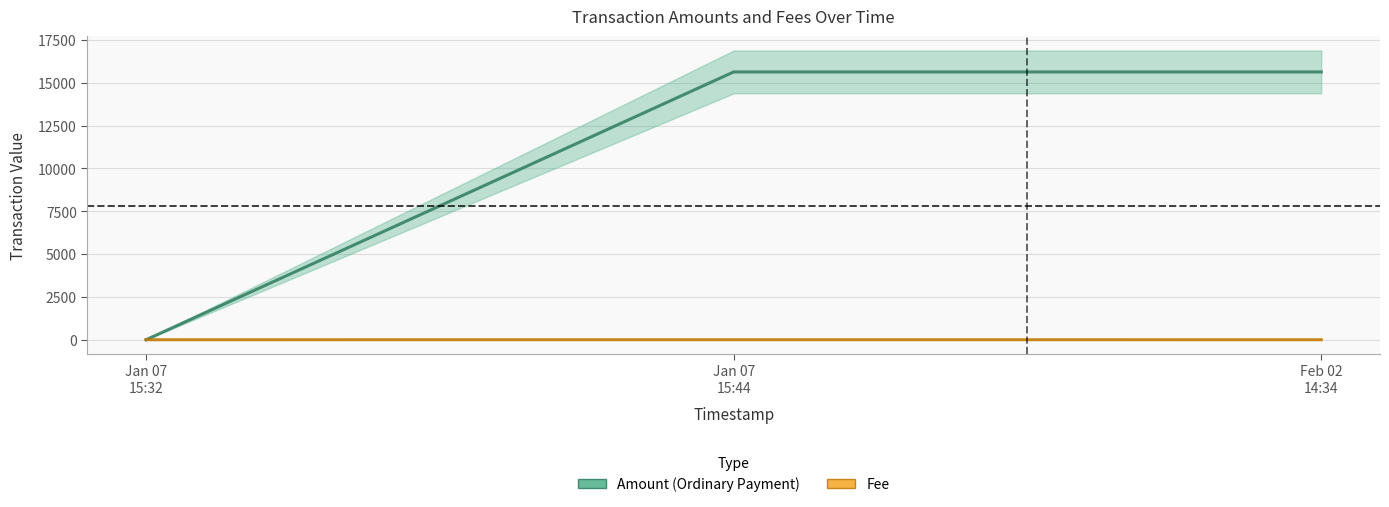

What is the difference between the maximum and minimum values in the Amount series?

15627.3